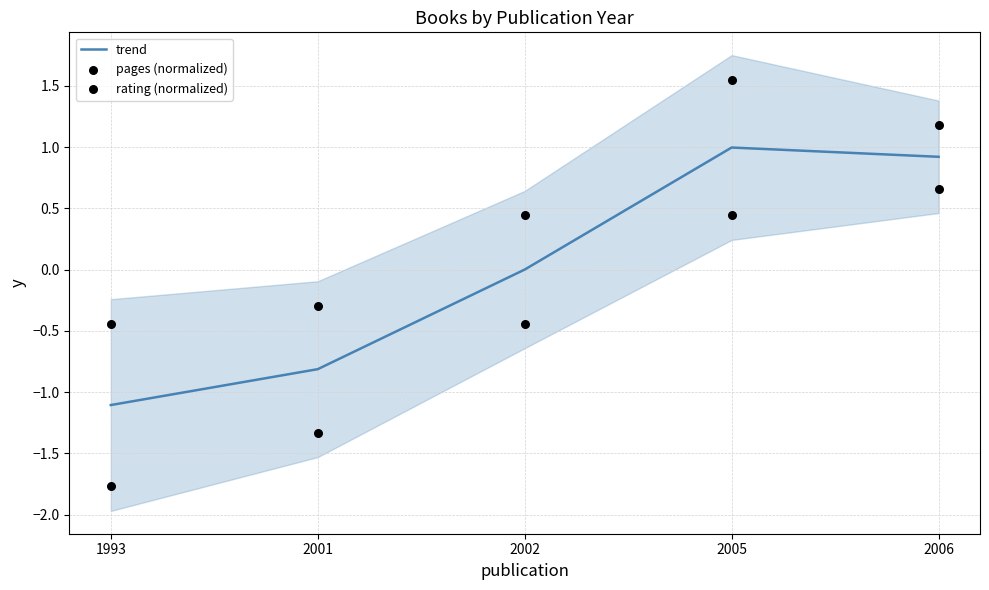

Which series reaches the maximum Y coordinate?

pages (normalized)